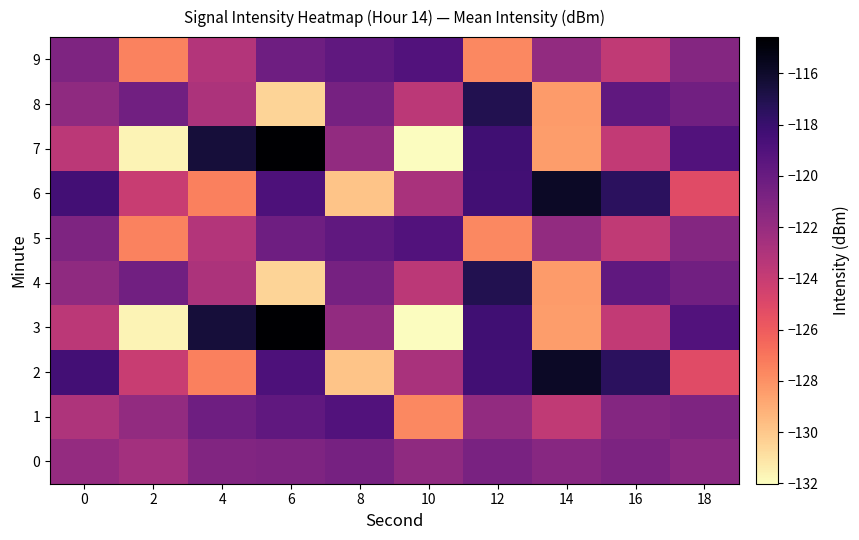

At which category is the sum across all series the highest?

12